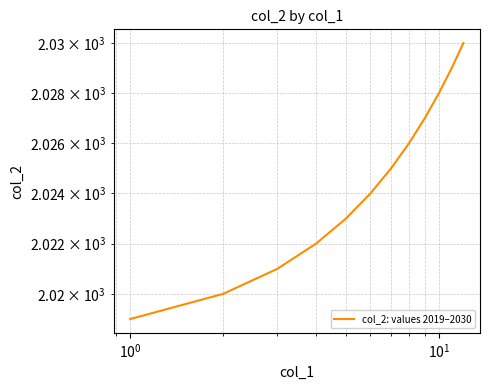

Is this an area chart (filled region under the line)?

No